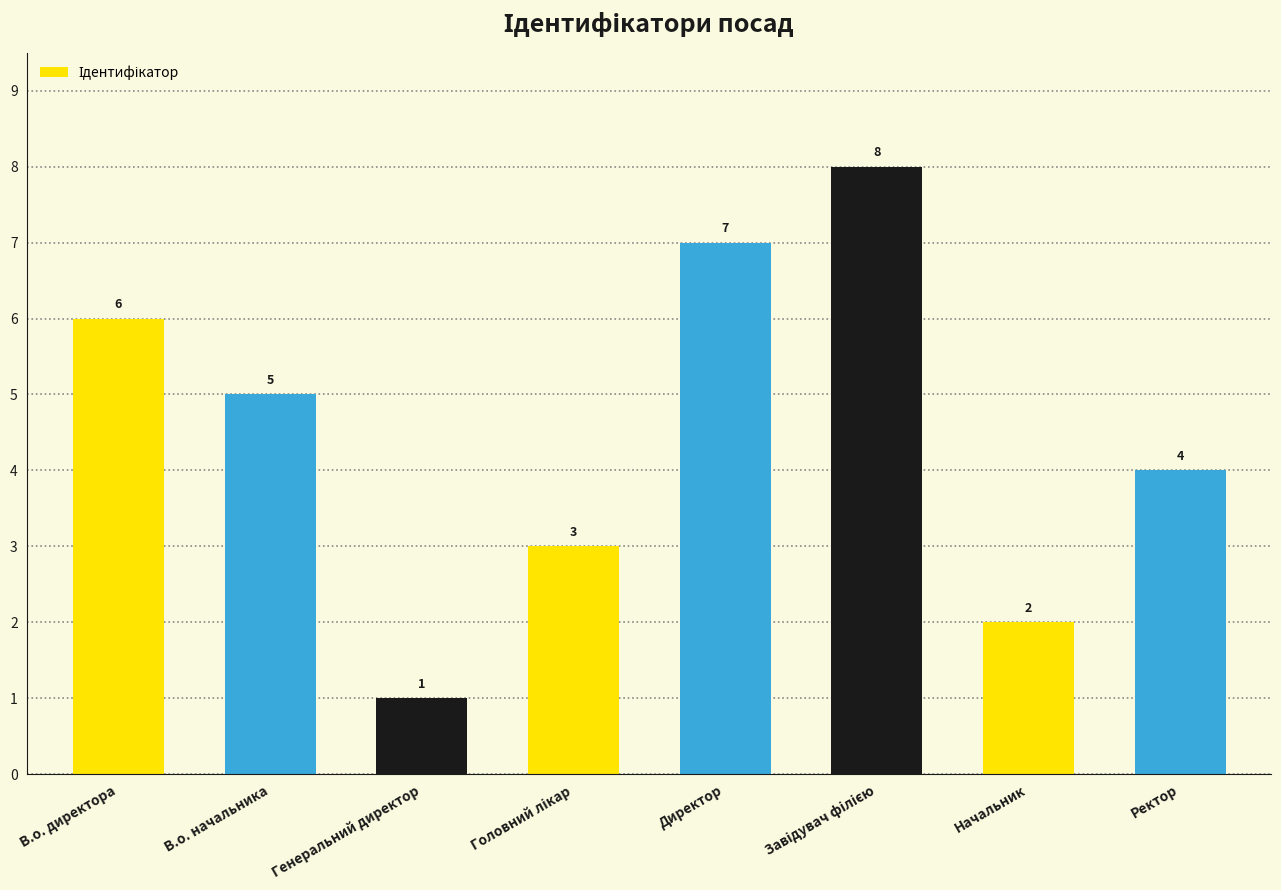

What is the greatest value displayed?

8